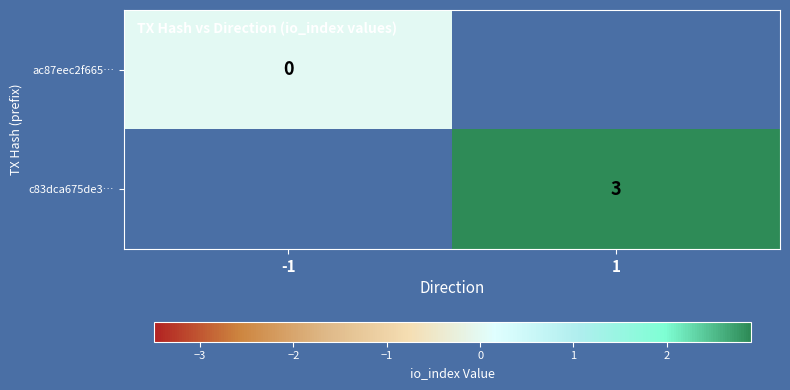

Is it true that c83dca675de3… equals 5 at 1?

False